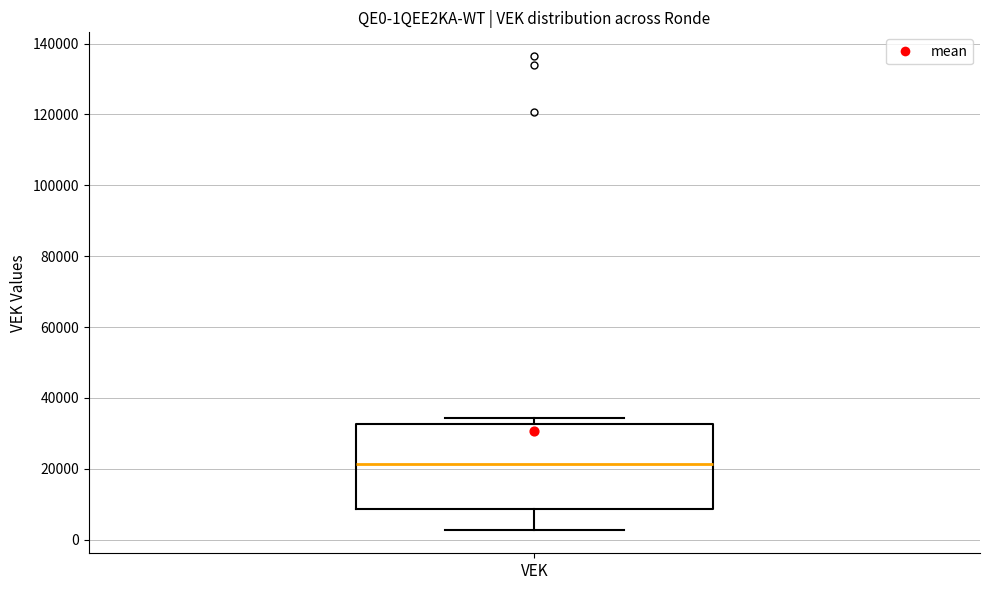

Read this box plot against the y-axis: the position of the median line, the range covered by the box, and the ends of both whiskers. The values are not printed on the chart, so give them approximately, as read against the axis.

median 22000, box 8000 to 32000, whiskers 2000 to 34000